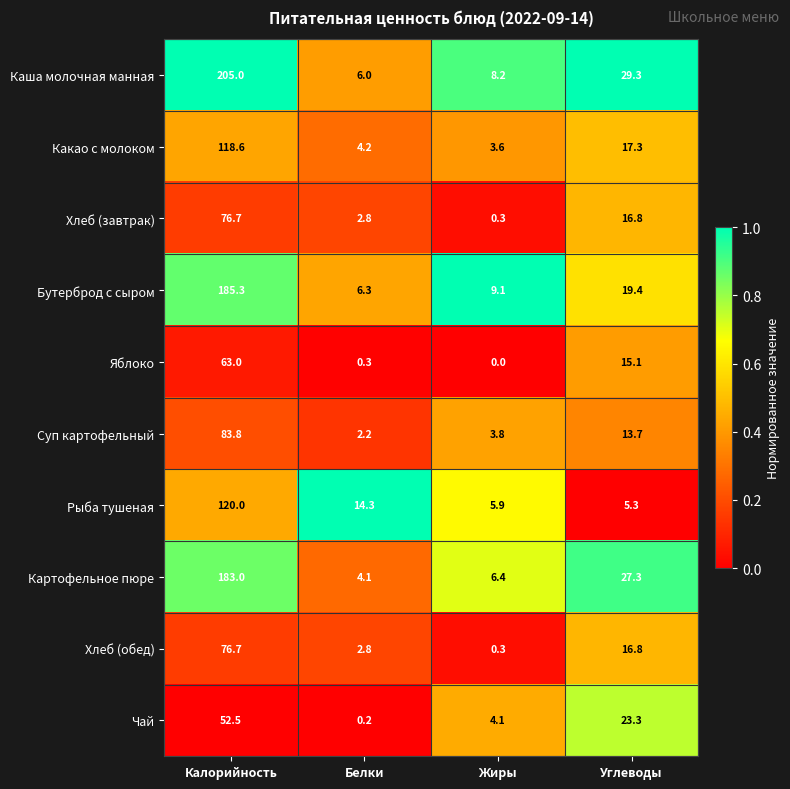

Where does the Яблоко series first go above 15?

Калорийность